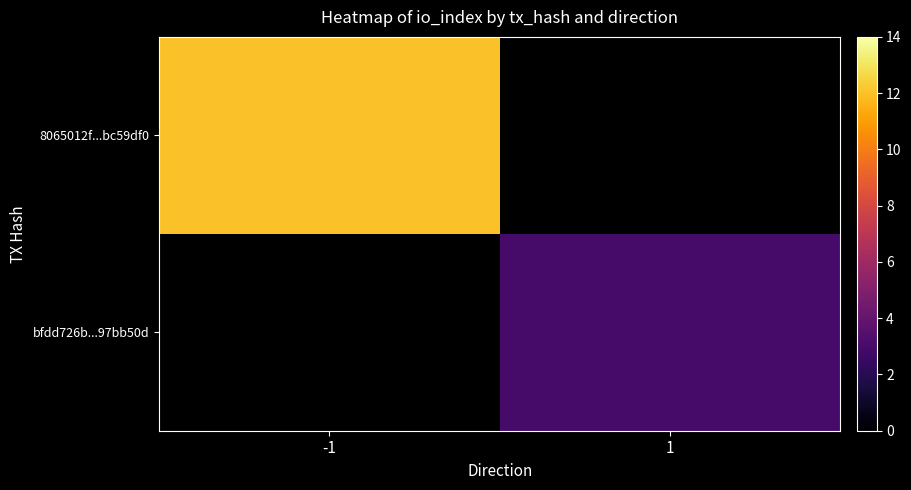

True or false: 8065012f...bc59df0 has a value of 5.3 at -1.

False